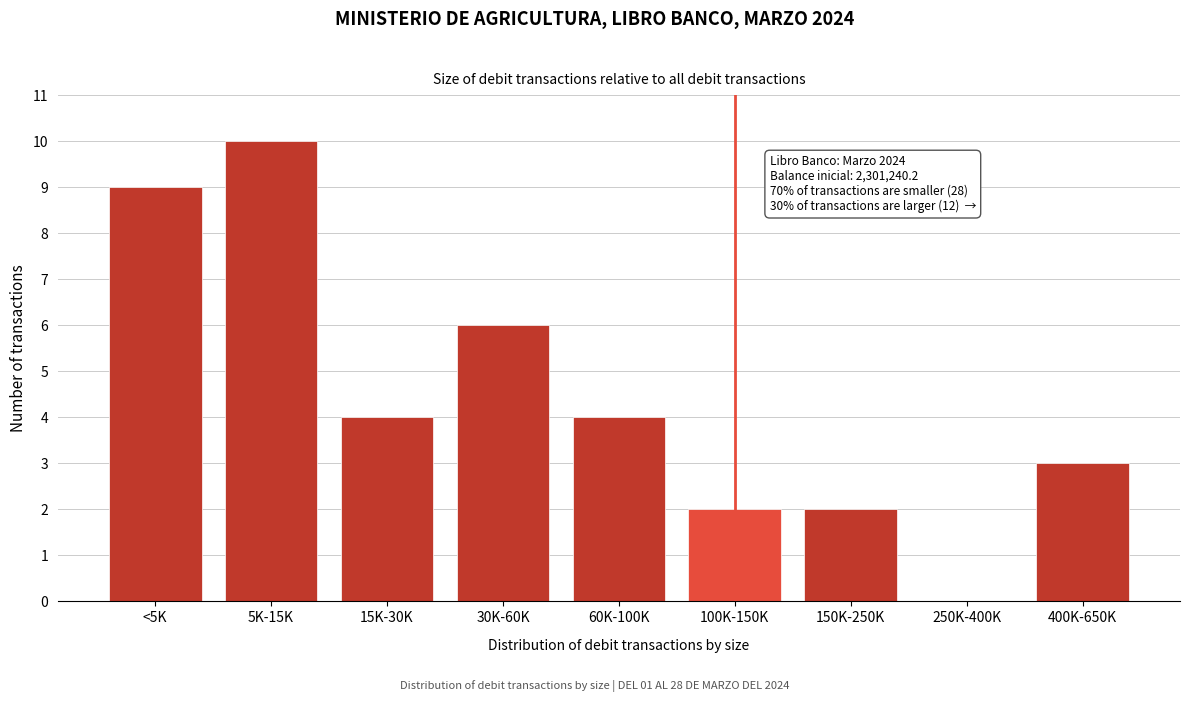

Reading left to right, extract all data points from this chart.

<5K=9	5K-15K=10	15K-30K=4	30K-60K=6	60K-100K=4	100K-150K=2	150K-250K=2	250K-400K=0	400K-650K=3